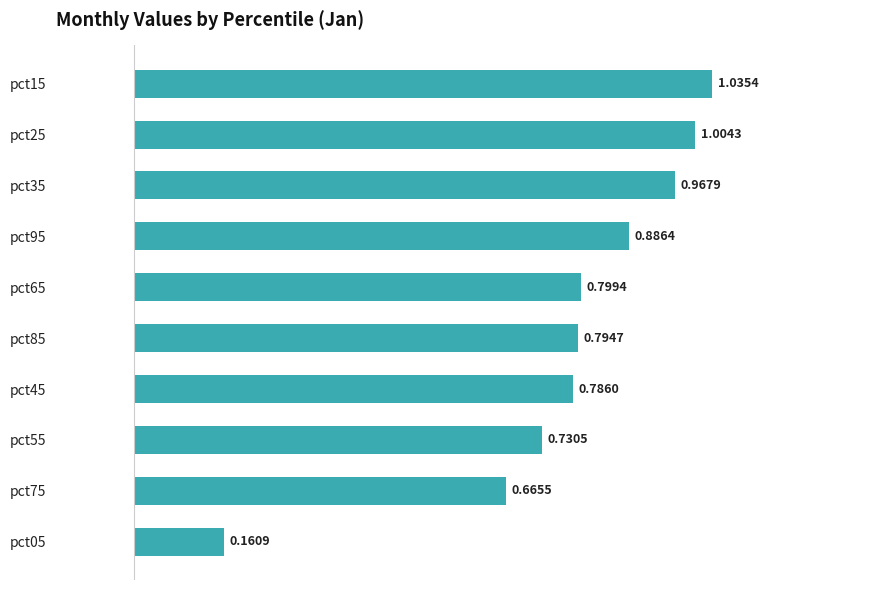

What is the sum of the values at pct35 and pct05?

1.1